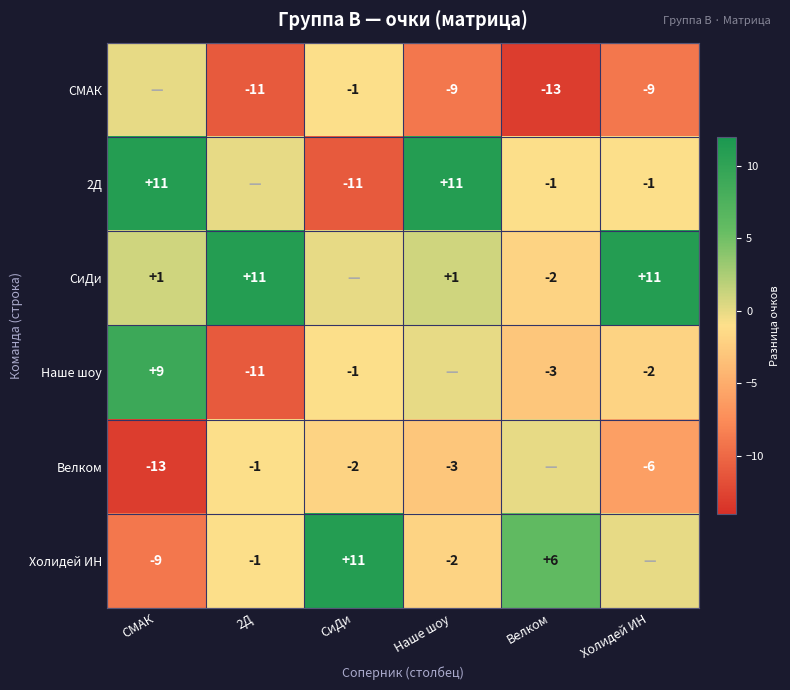

What is the sum of the Холидей ИН values at Наше шоу and СиДи?

9